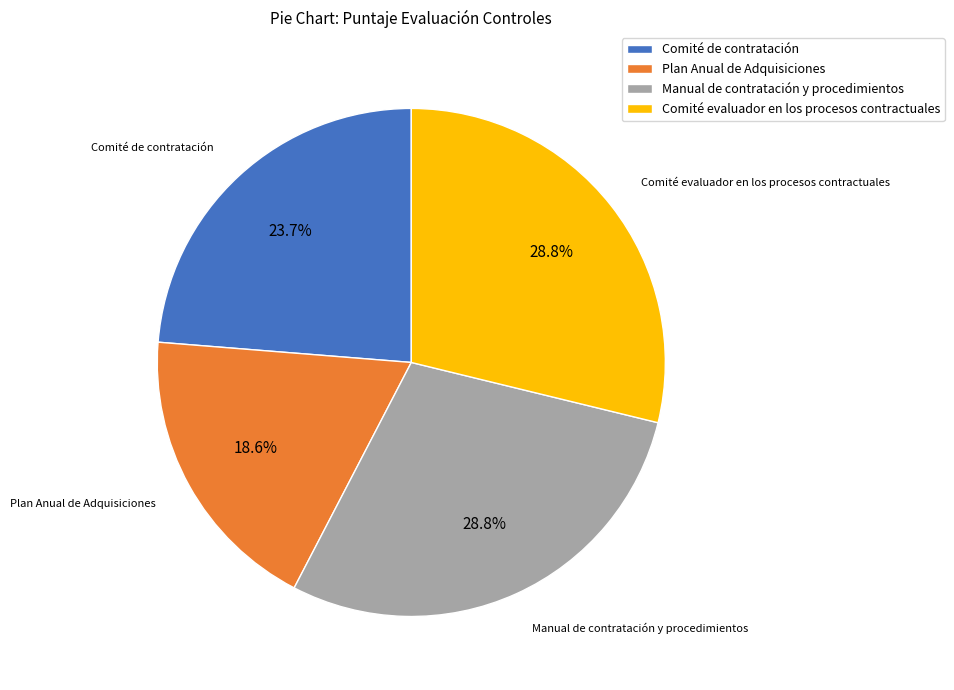

To the nearest percent, what portion does Plan Anual de Adquisiciones represent?

19%